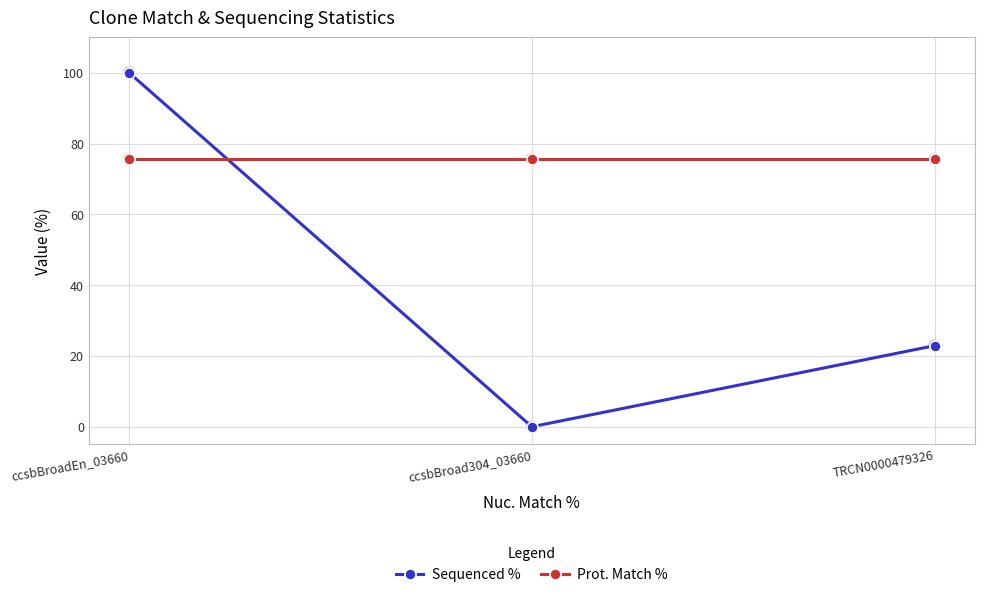

Which series has the largest total across all categories?

Prot. Match %